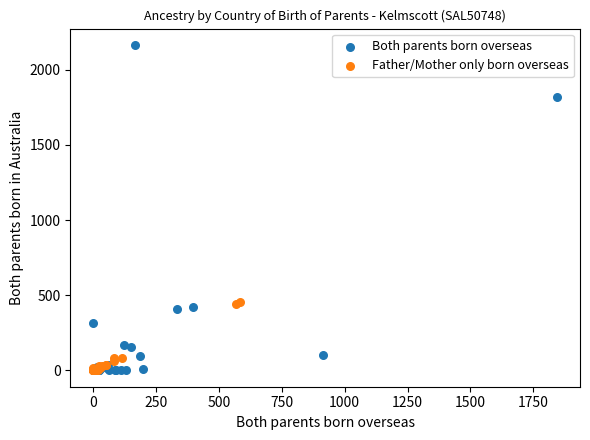

Which series has the widest spread of Y values?

Both parents born overseas